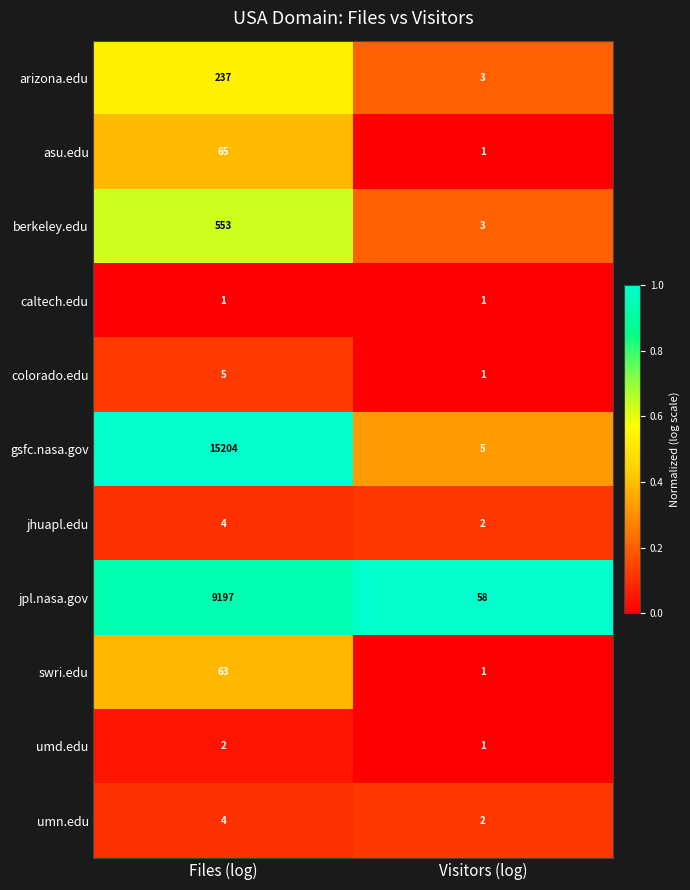

Reading left to right, list all the values displayed in this chart.

arizona.edu: 237	3
asu.edu: 65	1
berkeley.edu: 553	3
caltech.edu: 1	1
colorado.edu: 5	1
gsfc.nasa.gov: 15204	5
jhuapl.edu: 4	2
jpl.nasa.gov: 9197	58
swri.edu: 63	1
umd.edu: 2	1
umn.edu: 4	2